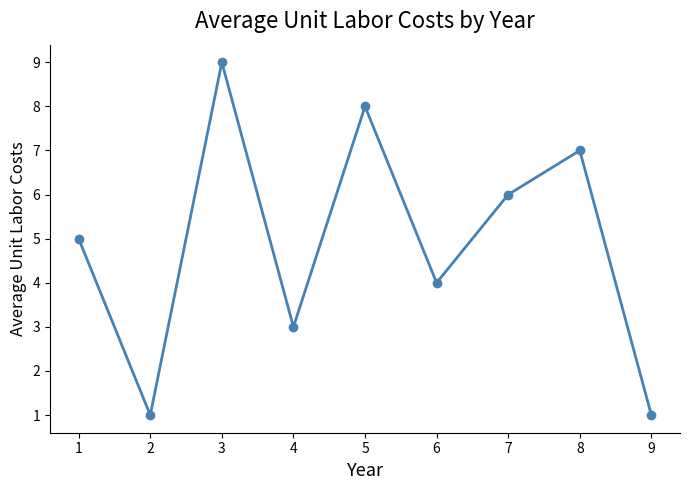

How many lines are shown in the chart?

1